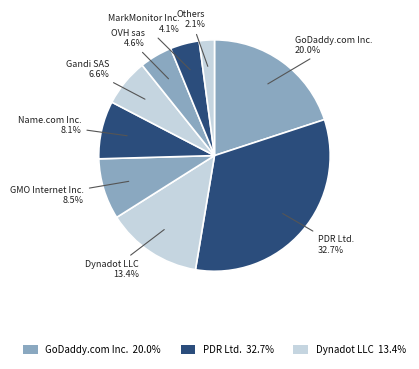

To the nearest percent, what portion does Gandi SAS represent?

7%